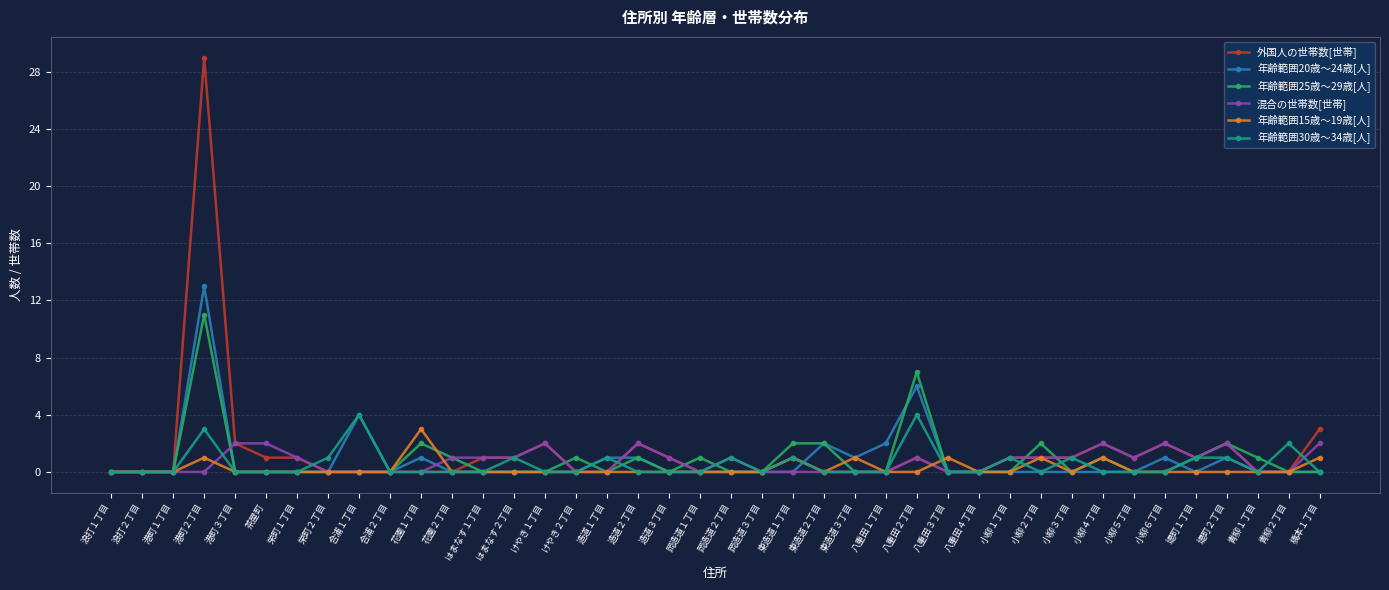

Count the number of data series in this chart.

6